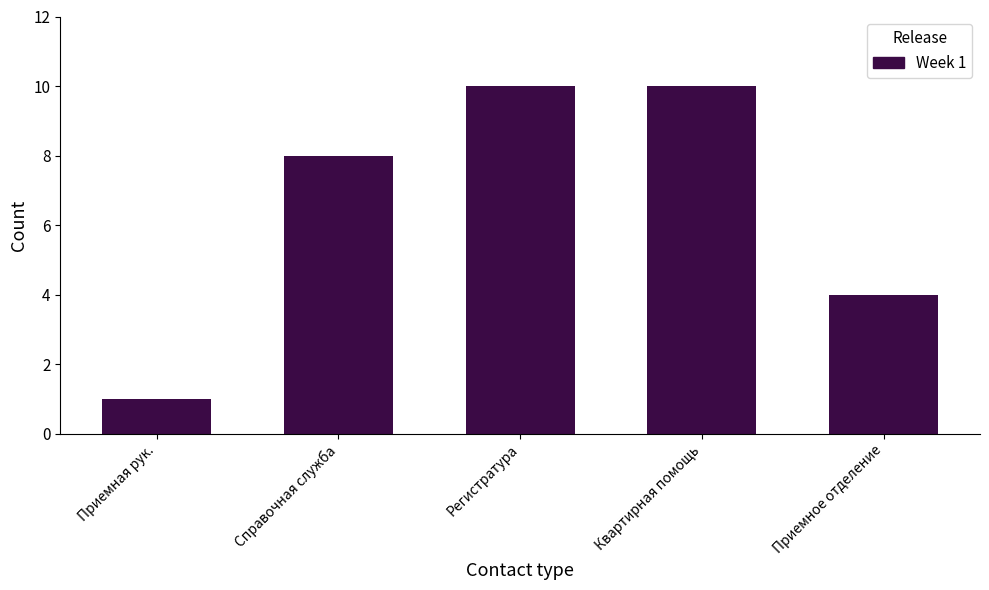

Reading left to right, list all the values displayed in this chart.

1	8	10	10	4